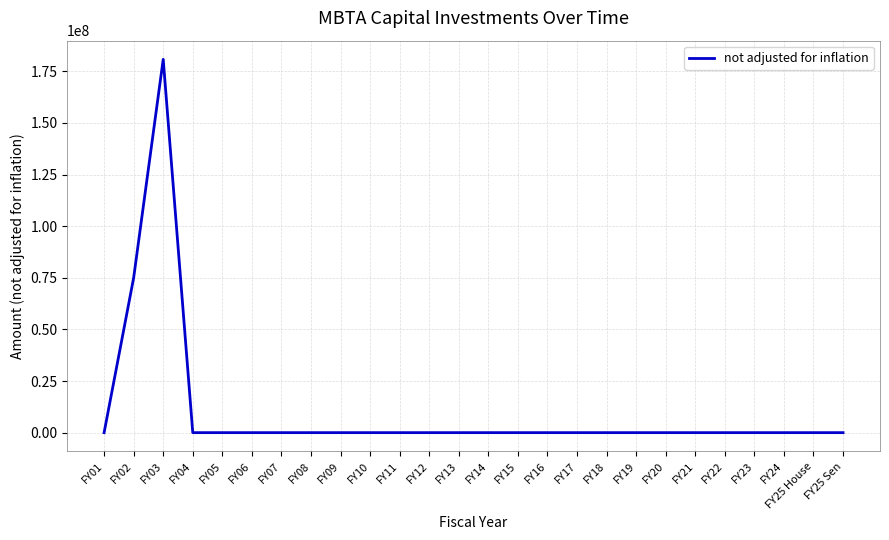

Does the chart display data point markers on the line(s)?

No